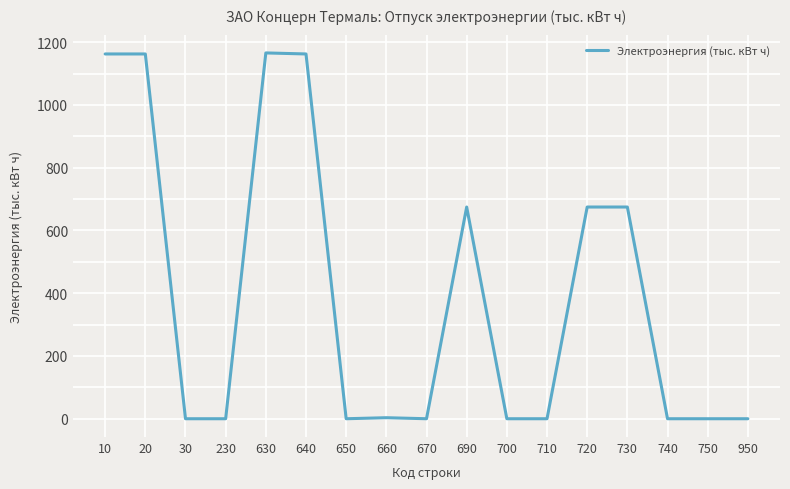

What is the maximum value shown in the chart?

1165.9